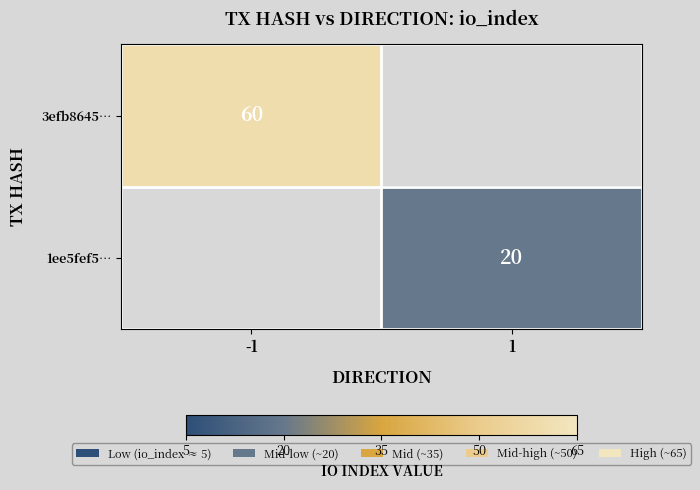

True or false: 1ee5fef5… has a value of 20 at 1.

True